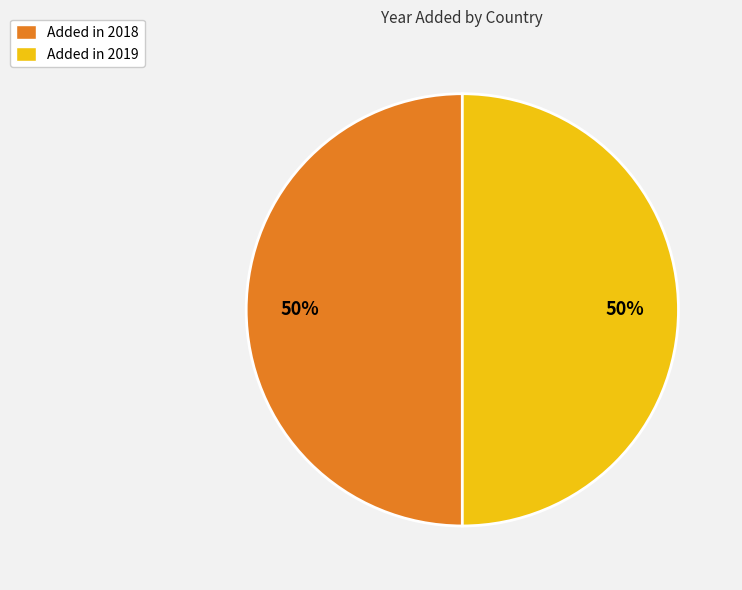

Approximately how many times larger is the value at Added in 2019 compared to Added in 2018?

1.0